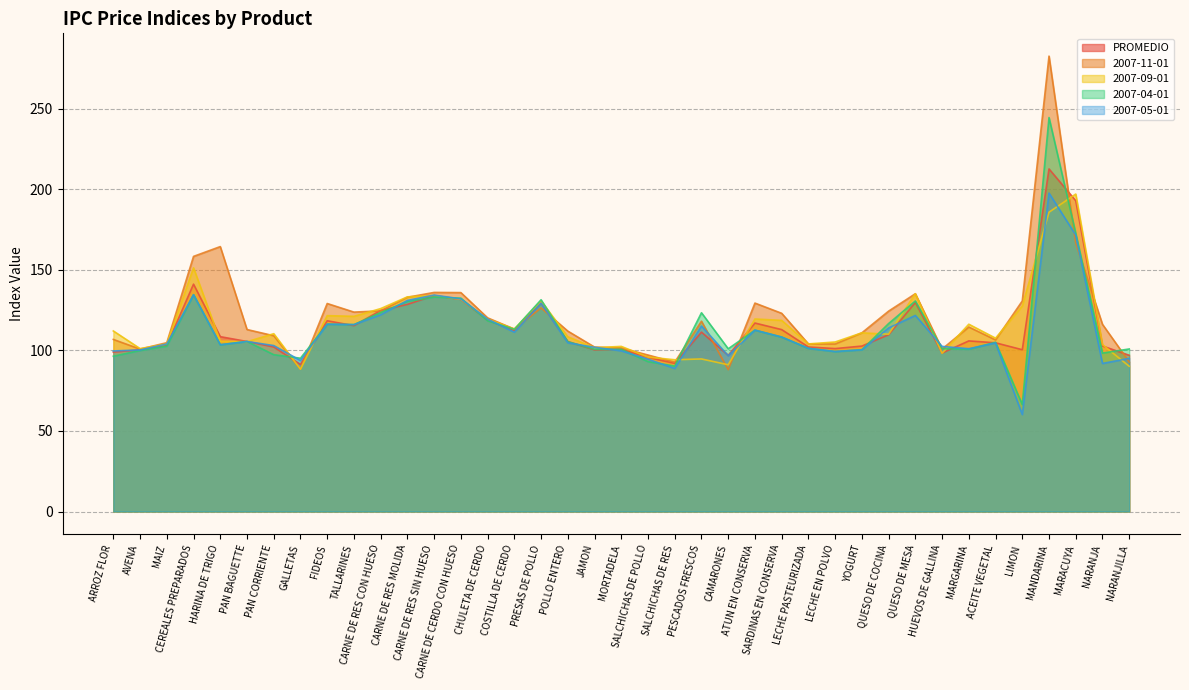

Rank the series at CARNE DE CERDO CON HUESO from lowest to highest value.

PROMEDIO, 2007-09-01, 2007-05-01, 2007-04-01, 2007-11-01